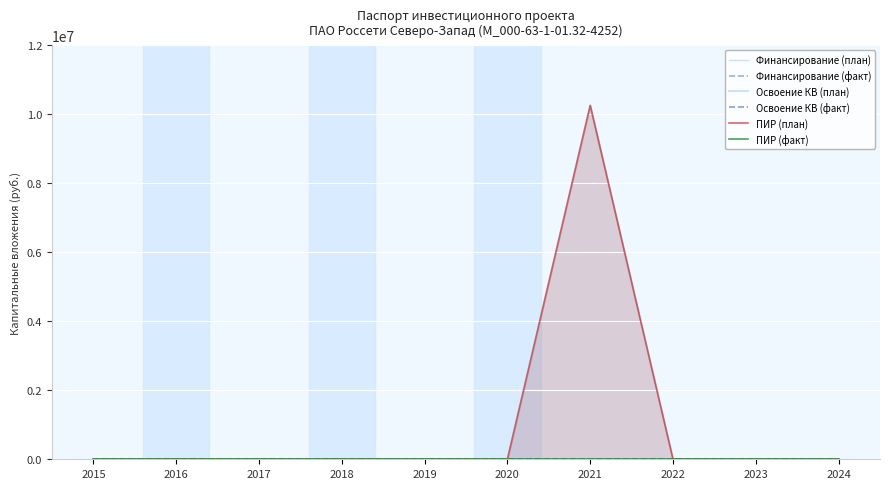

Reading left to right, list all the values displayed in this chart.

Финансирование (план): 0	0	0	0	0	0	0	0	0	0
Финансирование (факт): 0	0	0	0	0	0	0	0	0	0
Освоение КВ (план): 0	0	0	0	0	0	10261000	0	0	0
Освоение КВ (факт): 0	0	0	0	0	0	0	0	0	0
ПИР (план): 0	0	0	0	0	0	10261000	0	0	0
ПИР (факт): 0	0	0	0	0	0	0	0	0	0